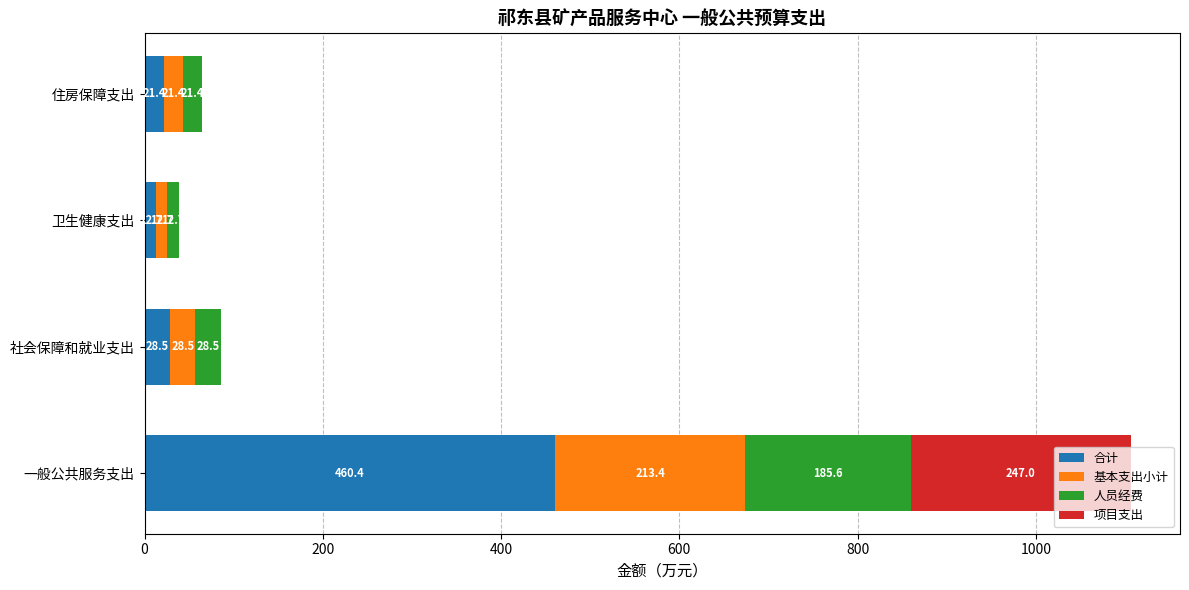

At which category is the sum across all series the highest?

一般公共服务支出